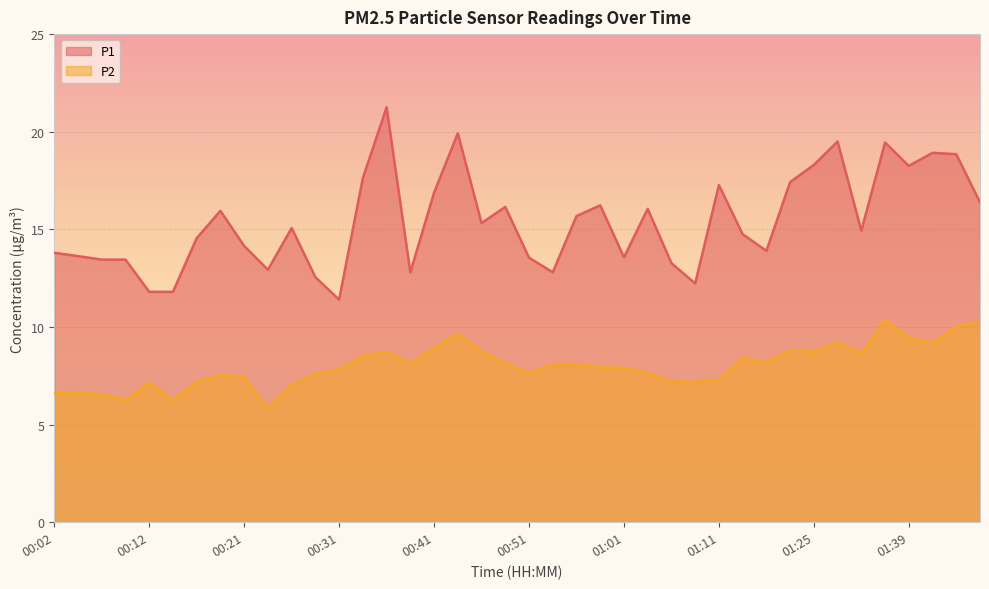

At which category does P1 reach its first local valley?

00:24